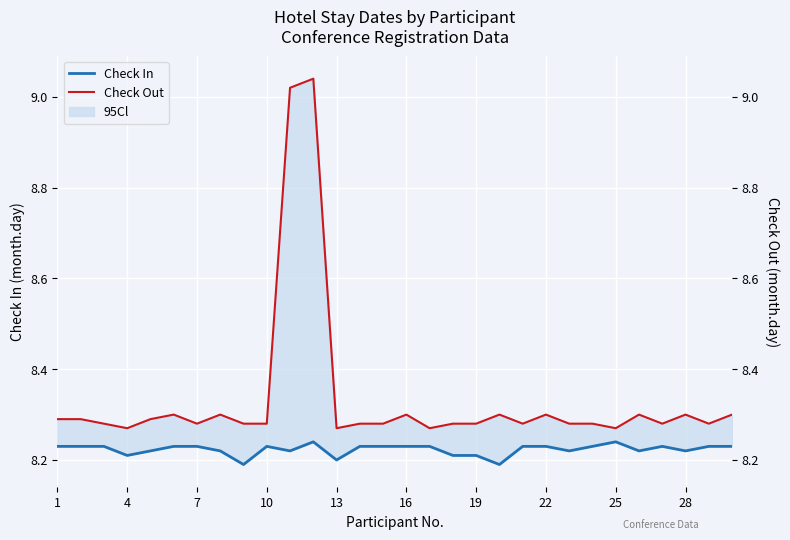

True or false: Check Out and Check In cross at least once.

False